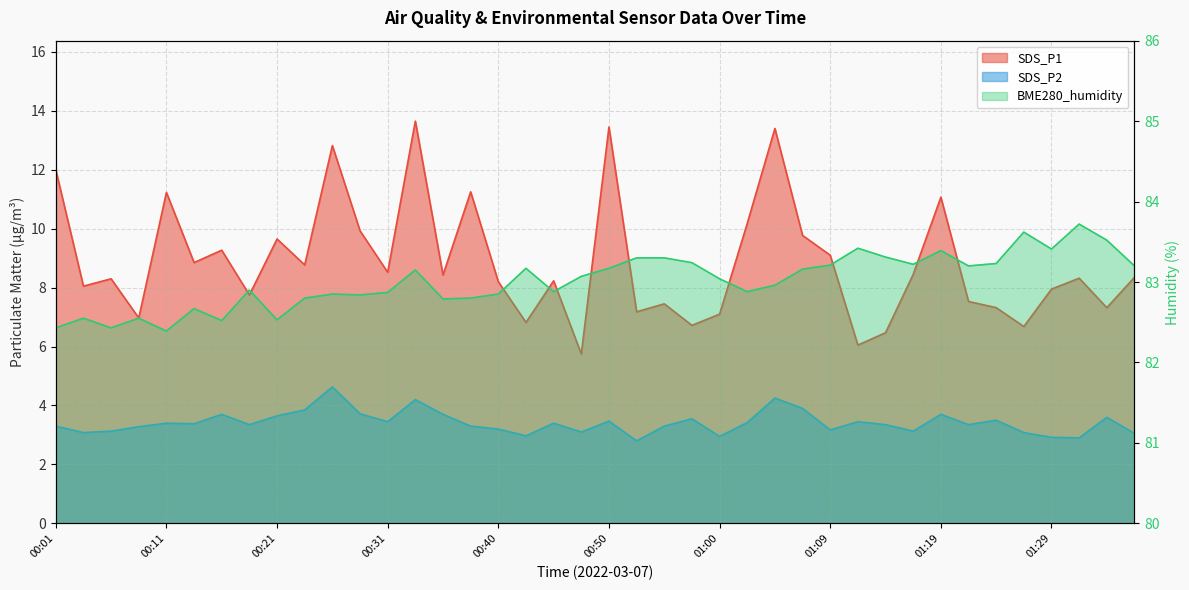

Reading left to right, what are all the values shown in this chart?

SDS_P1: 00:01=12.0	00:04=8.1	00:06=8.3	00:09=7.0	00:11=11.2	00:14=8.8	00:16=9.3	00:18=7.8	00:21=9.7	00:23=8.8	00:26=12.8	00:28=9.9	00:31=8.5	00:33=13.7	00:35=8.4	00:38=11.2	00:40=8.2	00:43=6.8	00:45=8.2	00:48=5.8	00:50=13.4	00:52=7.2	00:55=7.5	00:57=6.7	01:00=7.1	01:02=10.2	01:05=13.4	01:07=9.8	01:09=9.1	01:12=6.0	01:14=6.5	01:17=8.4	01:19=11.1	01:22=7.5	01:24=7.3	01:26=6.7	01:29=8.0	01:31=8.3	01:34=7.3	01:36=8.3
SDS_P2: 00:01=3.3	00:04=3.1	00:06=3.1	00:09=3.3	00:11=3.4	00:14=3.4	00:16=3.7	00:18=3.4	00:21=3.6	00:23=3.9	00:26=4.6	00:28=3.7	00:31=3.5	00:33=4.2	00:35=3.7	00:38=3.3	00:40=3.2	00:43=3.0	00:45=3.4	00:48=3.1	00:50=3.5	00:52=2.8	00:55=3.3	00:57=3.5	01:00=3.0	01:02=3.4	01:05=4.2	01:07=3.9	01:09=3.2	01:12=3.5	01:14=3.4	01:17=3.1	01:19=3.7	01:22=3.4	01:24=3.5	01:26=3.1	01:29=2.9	01:31=2.9	01:34=3.6	01:36=3.0
BME280_humidity: 00:01=82.4	00:04=82.5	00:06=82.4	00:09=82.5	00:11=82.4	00:14=82.7	00:16=82.5	00:18=82.9	00:21=82.5	00:23=82.8	00:26=82.8	00:28=82.8	00:31=82.9	00:33=83.2	00:35=82.8	00:38=82.8	00:40=82.8	00:43=83.2	00:45=82.9	00:48=83.1	00:50=83.2	00:52=83.3	00:55=83.3	00:57=83.2	01:00=83.0	01:02=82.9	01:05=83.0	01:07=83.2	01:09=83.2	01:12=83.4	01:14=83.3	01:17=83.2	01:19=83.4	01:22=83.2	01:24=83.2	01:26=83.6	01:29=83.4	01:31=83.7	01:34=83.5	01:36=83.2